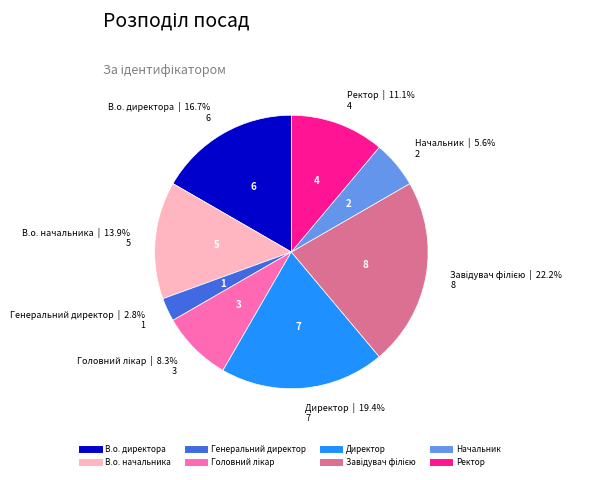

Is there a majority slice in this chart?

No